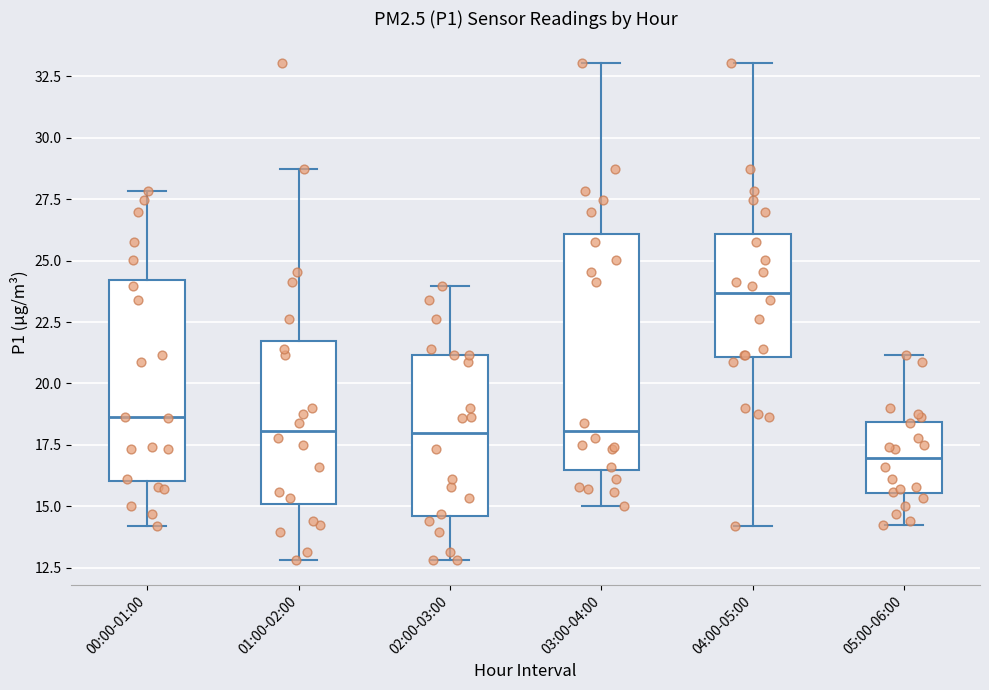

Which box has the lowest median line?

05:00-06:00